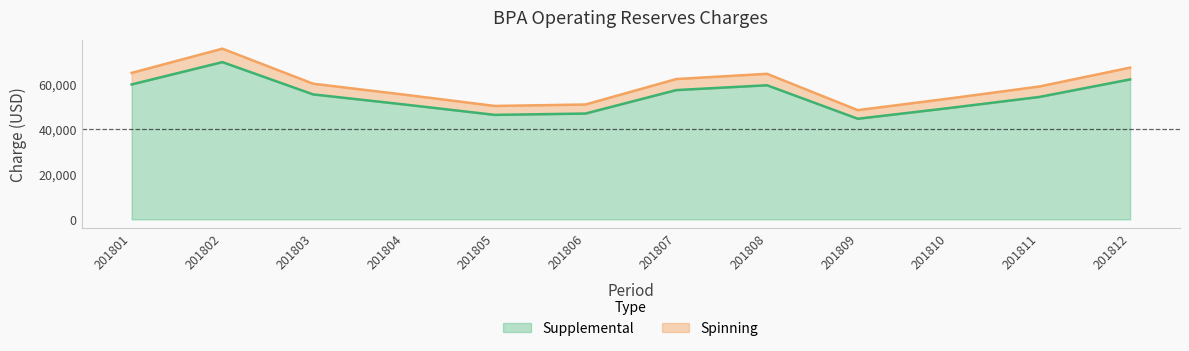

True or false: Spinning has more than 1 points higher than both neighbors.

True